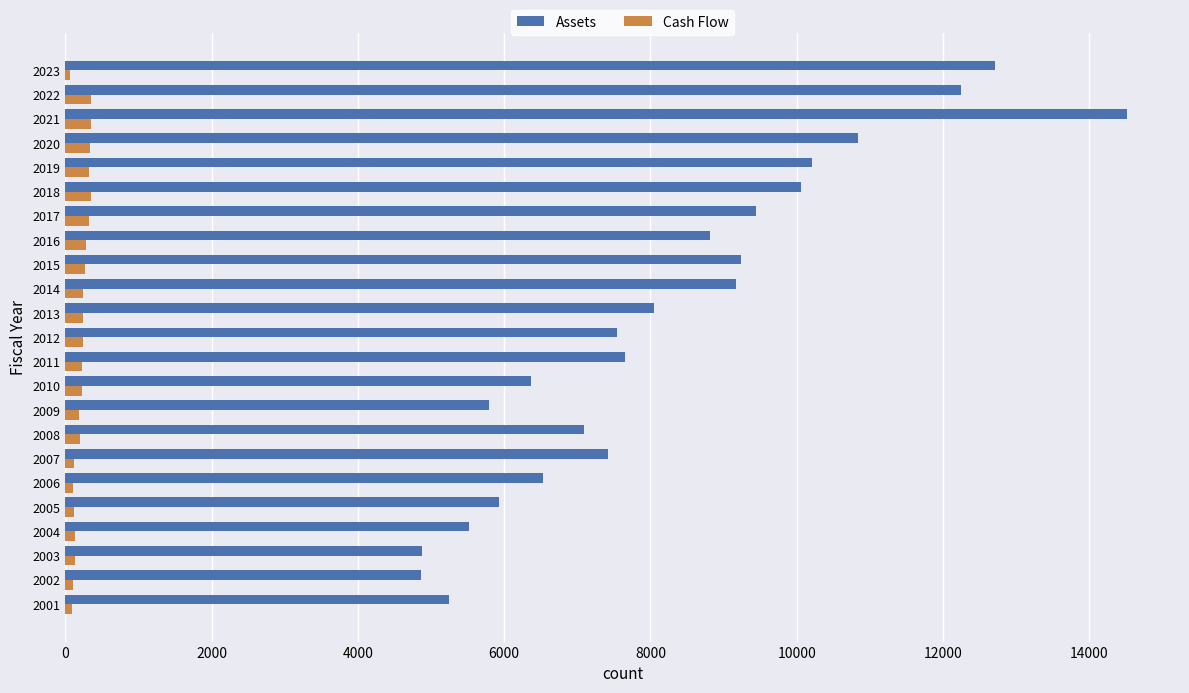

What is the sum of all Cash Flow values?

5004.3